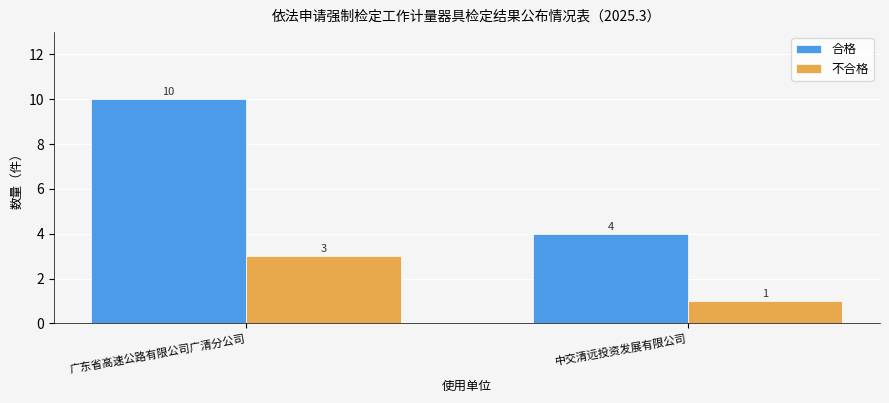

Which category has the highest value across all series?

广东省高速公路有限公司广清分公司